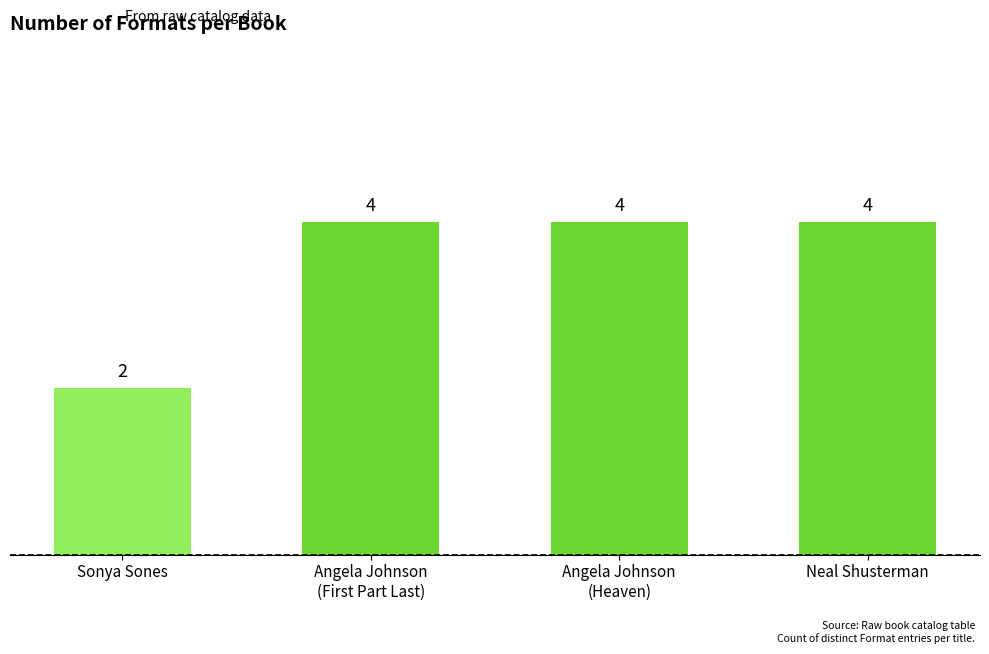

What is the approximate value at Angela Johnson
(First Part Last)?

4